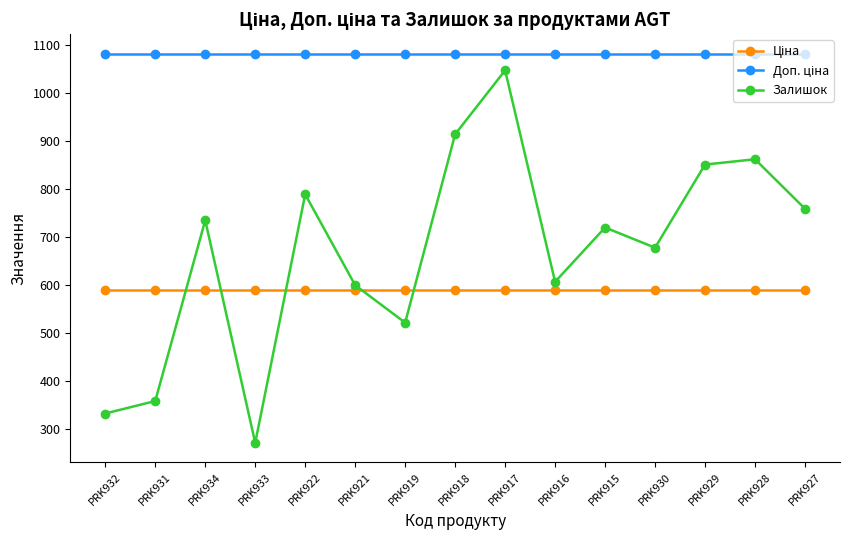

At which category is the sum across all series the highest?

PRK917